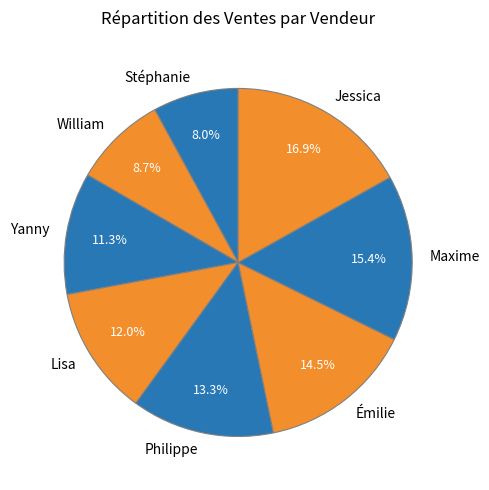

Which slice is the largest?

Jessica